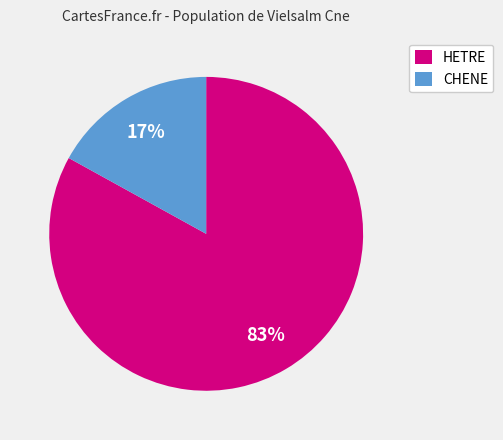

Which category has the biggest portion of the pie?

HETRE